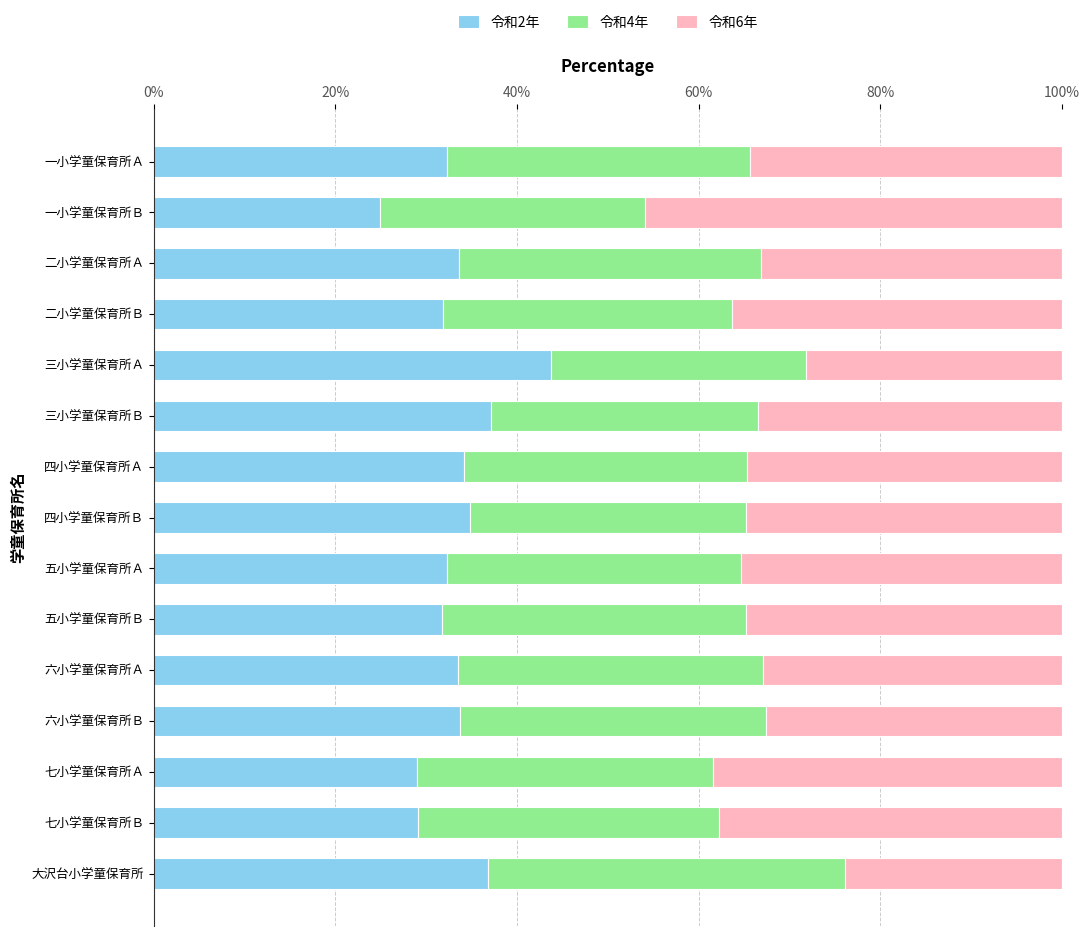

Which category has the lowest value in the 令和2年 series?

一小学童保育所Ｂ